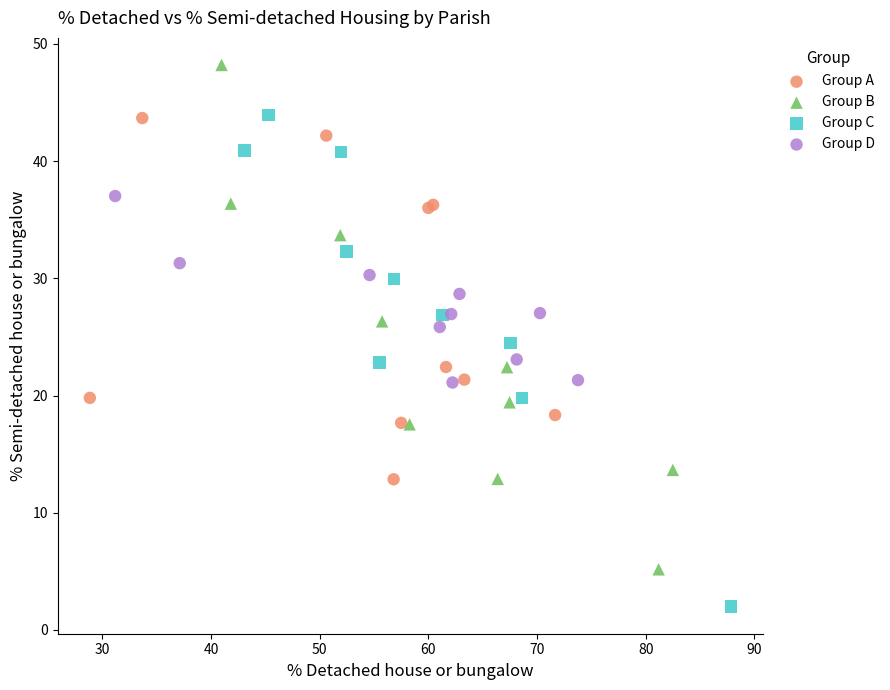

Which series reaches the minimum Y coordinate?

Group C